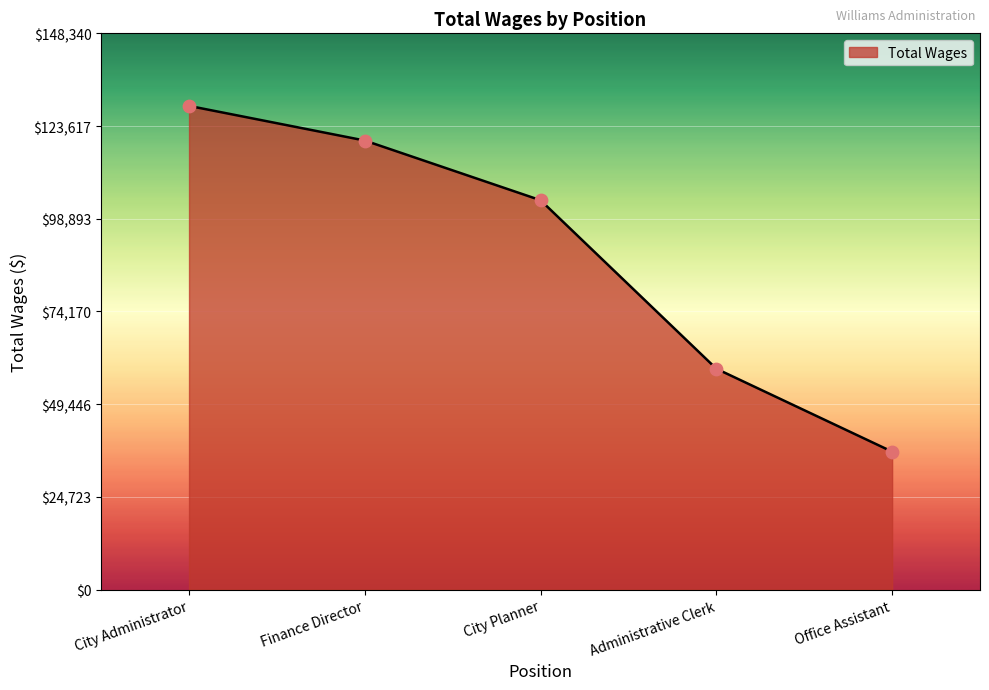

Which has a higher value, City Administrator or Office Assistant?

City Administrator